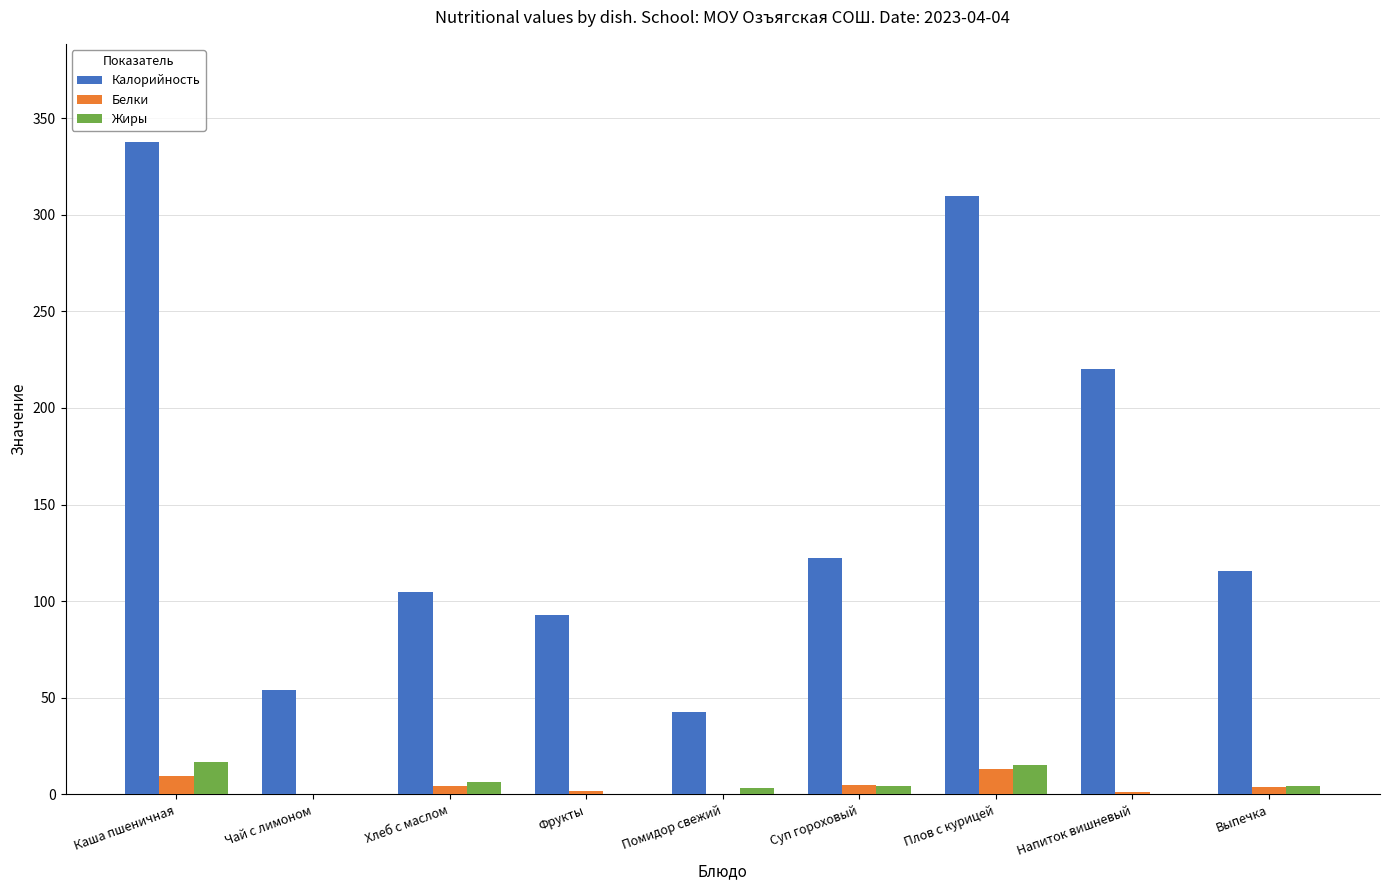

Which series changed the most between Чай с лимоном and Фрукты?

Калорийность